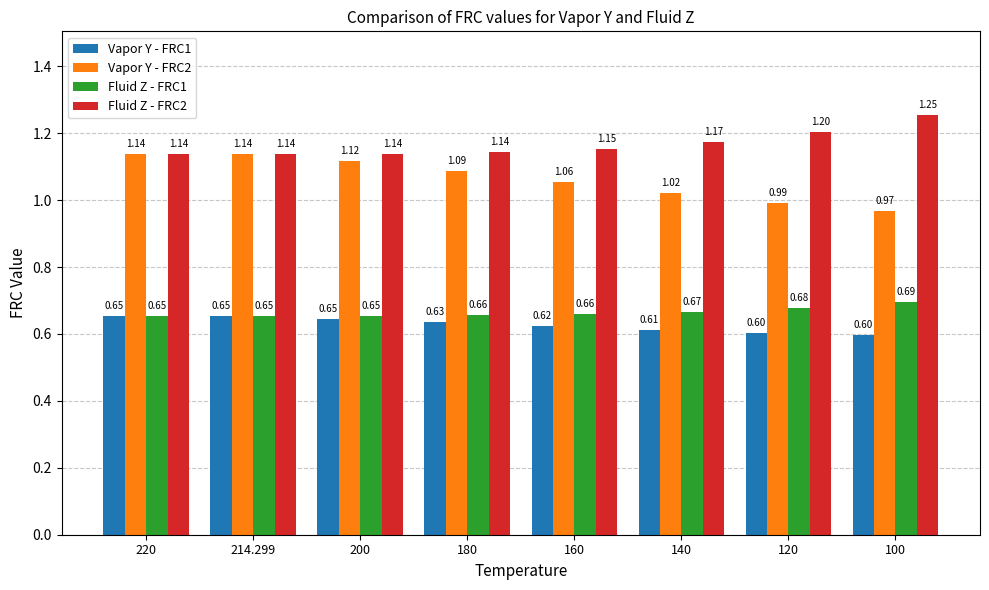

Is it true that Fluid Z - FRC2 equals 1.2 at 120?

True